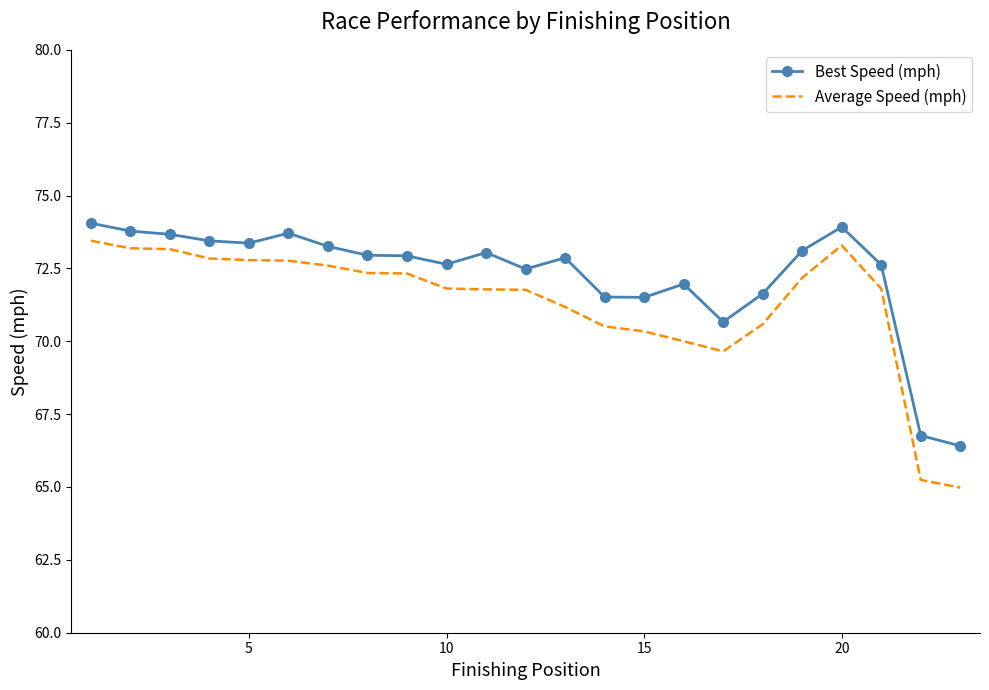

True or false: Best Speed (mph) and Average Speed (mph) cross at least once.

False